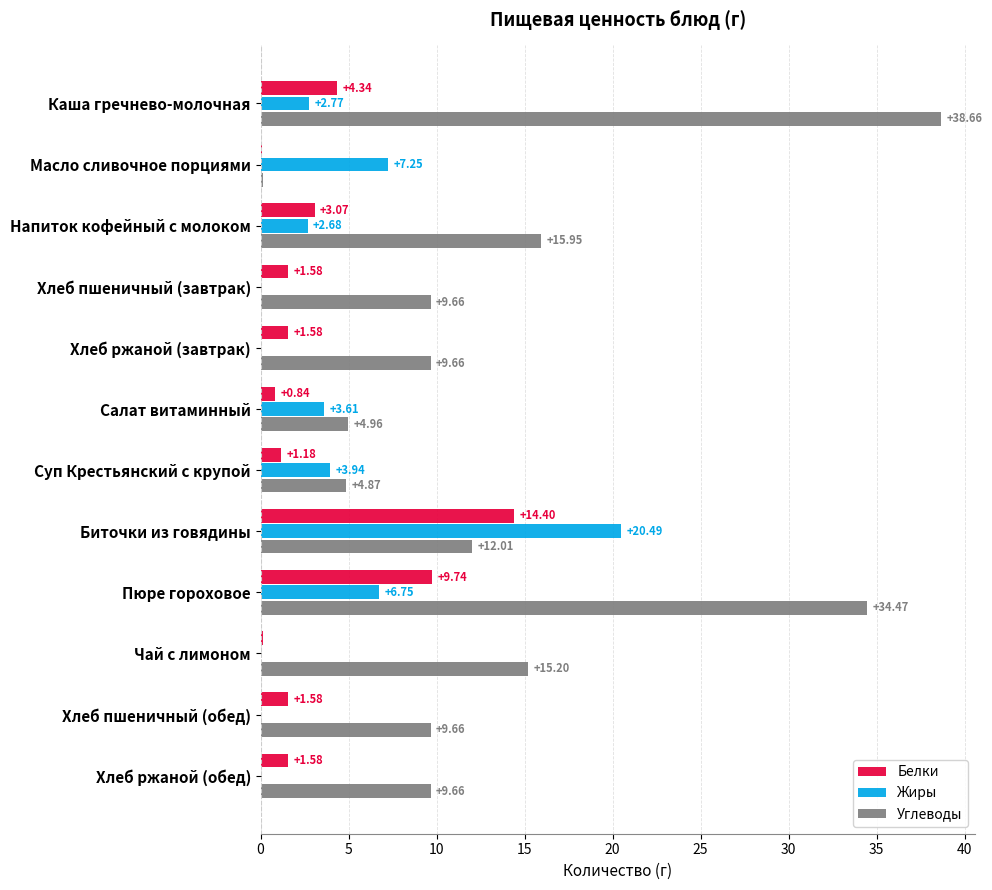

At which label does Белки reach its peak?

Биточки из говядины